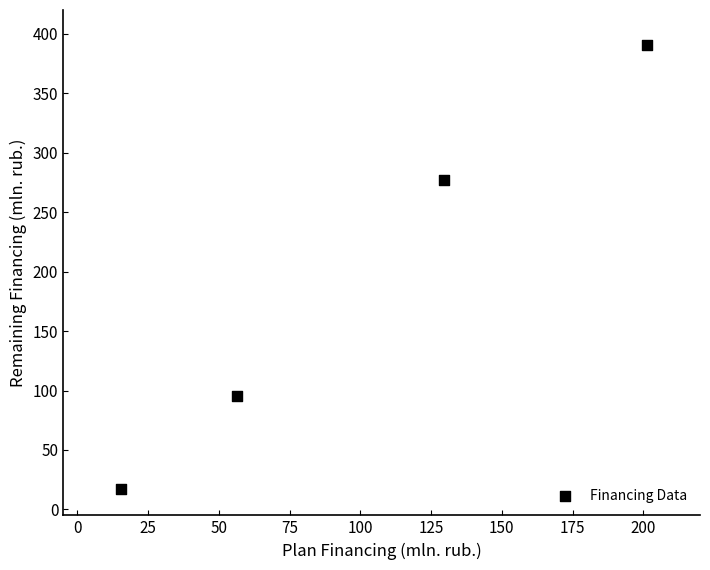

What is the average Y value?

195.1